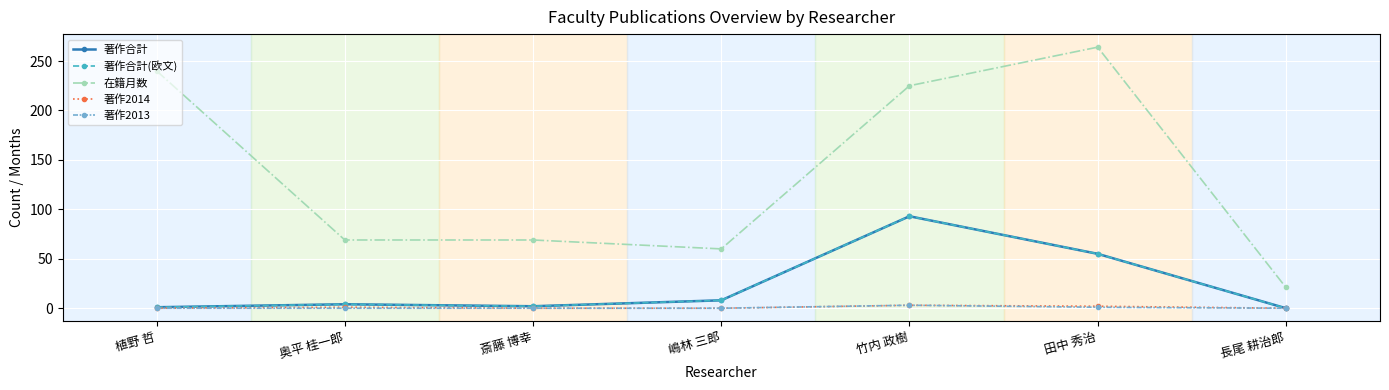

Is this an area chart (filled region under the line)?

No